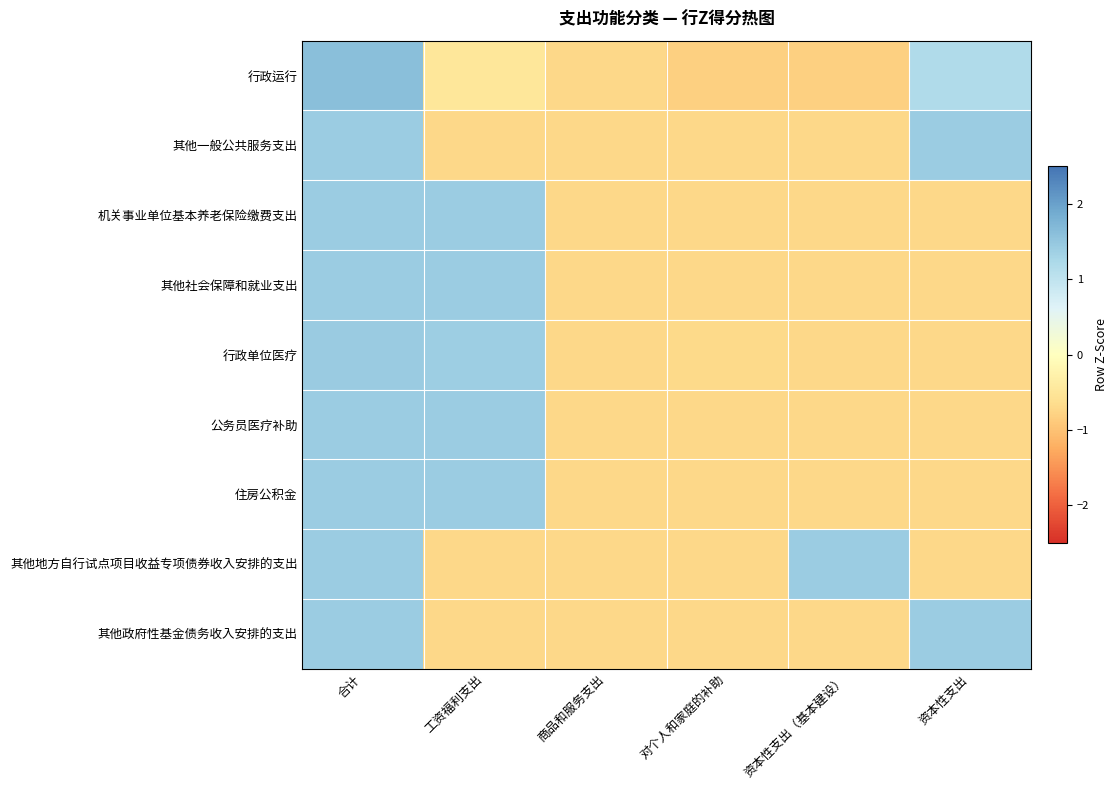

Which category has the highest value across all series?

合计